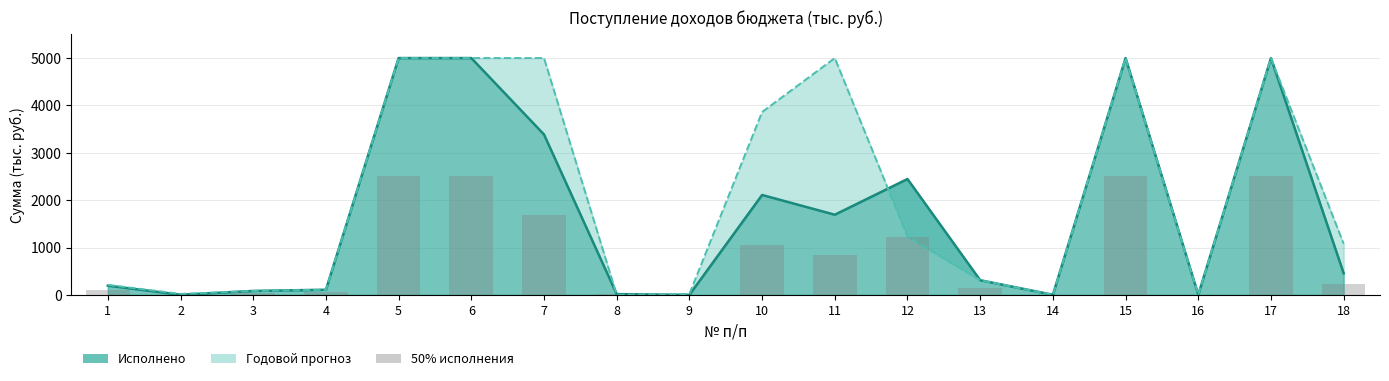

What is the value of the 17th bar from the left?

2500.0